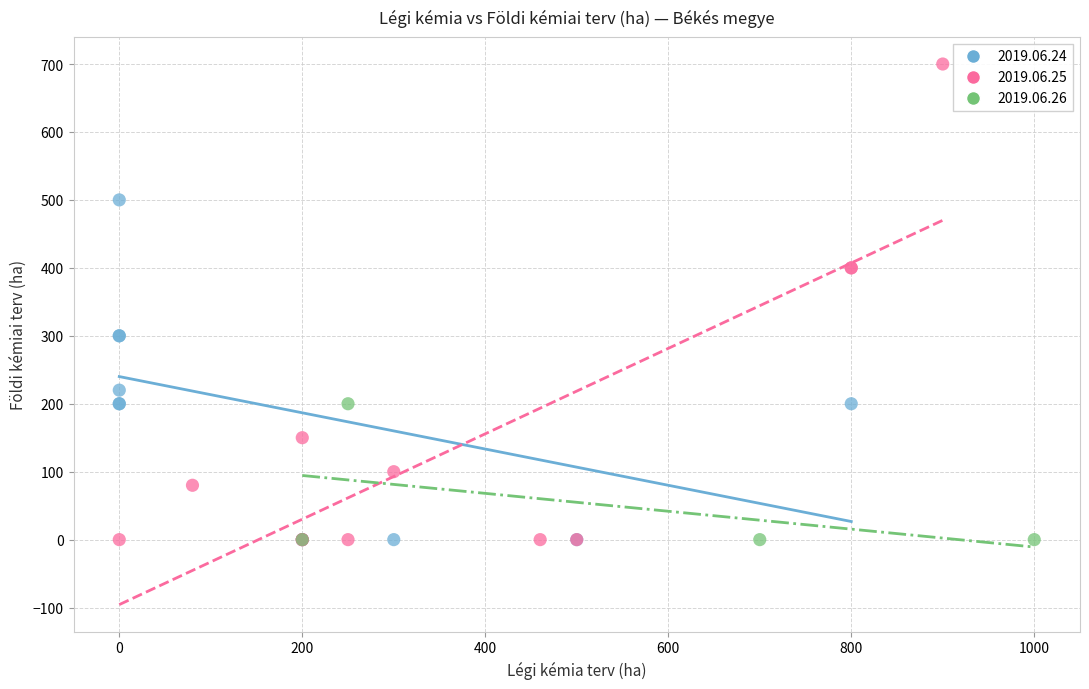

Which series contains the highest Y value?

2019.06.25